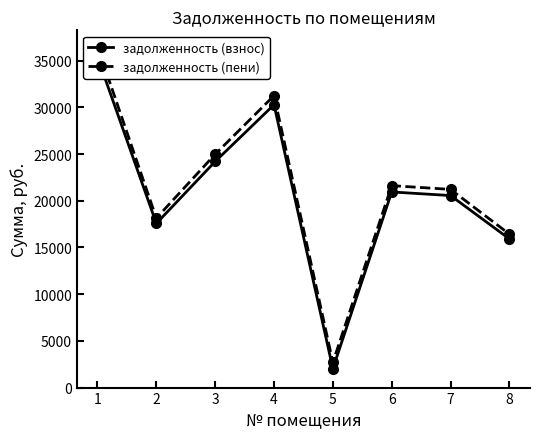

Rank the series by their maximum value, from highest to lowest.

задолженность (пени), задолженность (взнос)